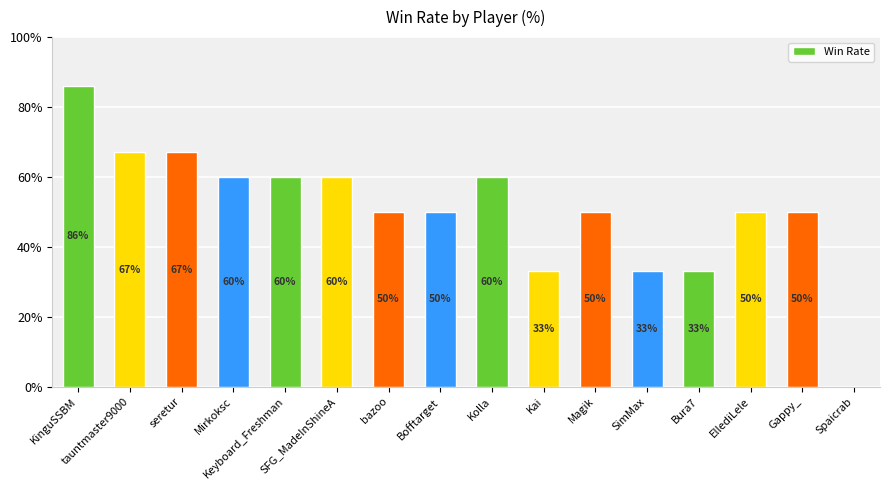

What is the maximum value shown in the chart?

86